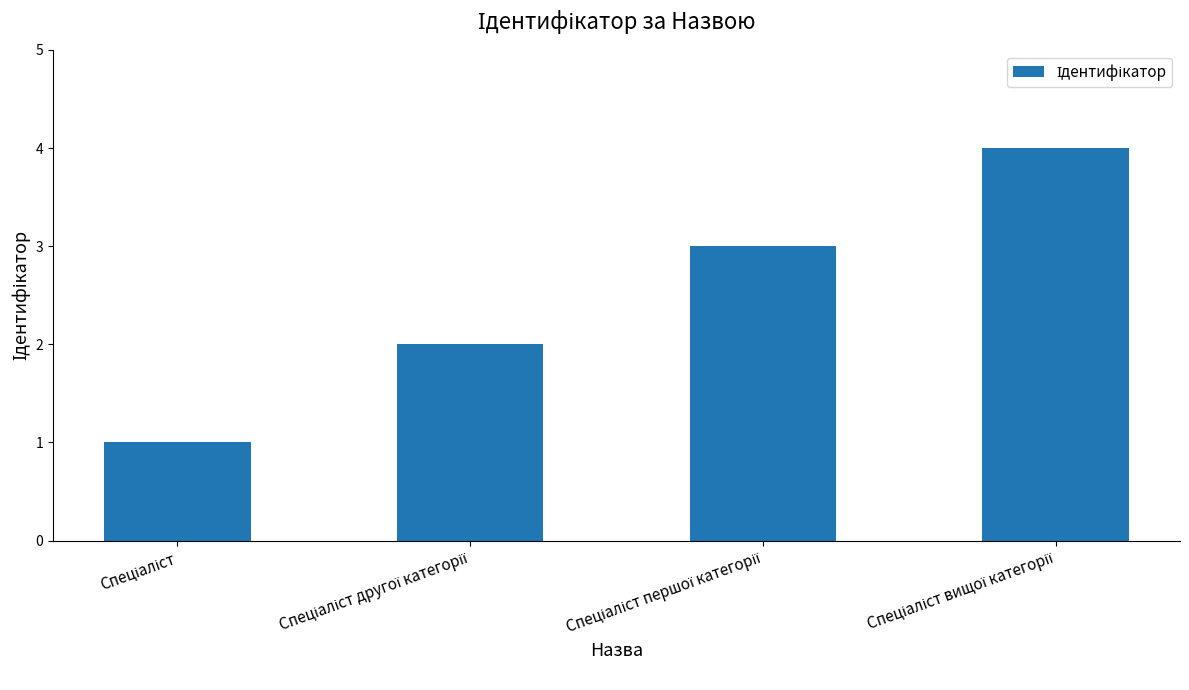

How many categories are shown in the chart?

4